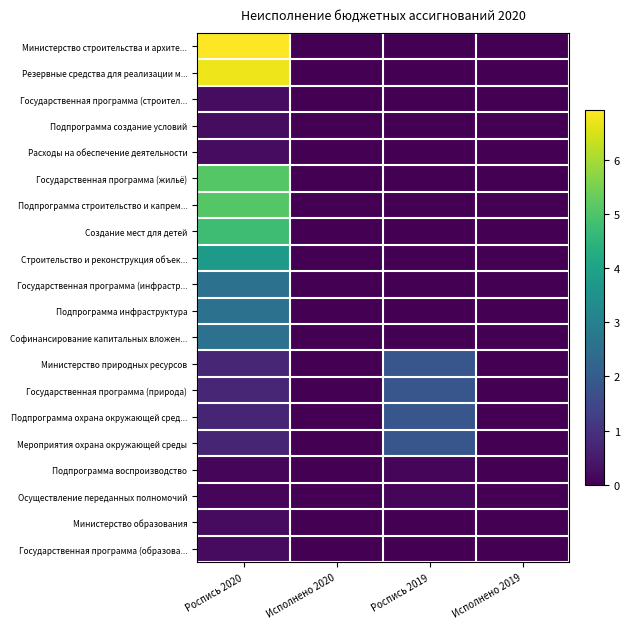

Reading left to right, list all the values displayed in this chart.

Министерство строительства и архите...: Роспись 2020=6.9	Исполнено 2020=0.0	Роспись 2019=0.0	Исполнено 2019=0.0
Резервные средства для реализации м...: Роспись 2020=6.7	Исполнено 2020=0.0	Роспись 2019=0.0	Исполнено 2019=0.0
Государственная программа (строител...: Роспись 2020=0.2	Исполнено 2020=0.0	Роспись 2019=0.0	Исполнено 2019=0.0
Подпрограмма создание условий: Роспись 2020=0.2	Исполнено 2020=0.0	Роспись 2019=0.0	Исполнено 2019=0.0
Расходы на обеспечение деятельности: Роспись 2020=0.2	Исполнено 2020=0.0	Роспись 2019=0.0	Исполнено 2019=0.0
Государственная программа (жильё): Роспись 2020=5.1	Исполнено 2020=0.0	Роспись 2019=0.0	Исполнено 2019=0.0
Подпрограмма строительство и капрем...: Роспись 2020=5.1	Исполнено 2020=0.0	Роспись 2019=0.0	Исполнено 2019=0.0
Создание мест для детей: Роспись 2020=4.8	Исполнено 2020=0.0	Роспись 2019=0.0	Исполнено 2019=0.0
Строительство и реконструкция объек...: Роспись 2020=3.8	Исполнено 2020=0.0	Роспись 2019=0.0	Исполнено 2019=0.0
Государственная программа (инфрастр...: Роспись 2020=2.6	Исполнено 2020=0.0	Роспись 2019=0.0	Исполнено 2019=0.0
Подпрограмма инфраструктура: Роспись 2020=2.6	Исполнено 2020=0.0	Роспись 2019=0.0	Исполнено 2019=0.0
Софинансирование капитальных вложен...: Роспись 2020=2.6	Исполнено 2020=0.0	Роспись 2019=0.0	Исполнено 2019=0.0
Министерство природных ресурсов: Роспись 2020=0.8	Исполнено 2020=0.0	Роспись 2019=1.9	Исполнено 2019=0.0
Государственная программа (природа): Роспись 2020=0.8	Исполнено 2020=0.0	Роспись 2019=1.9	Исполнено 2019=0.0
Подпрограмма охрана окружающей сред...: Роспись 2020=0.7	Исполнено 2020=0.0	Роспись 2019=1.8	Исполнено 2019=0.0
Мероприятия охрана окружающей среды: Роспись 2020=0.7	Исполнено 2020=0.0	Роспись 2019=1.8	Исполнено 2019=0.0
Подпрограмма воспроизводство: Роспись 2020=0.1	Исполнено 2020=0.0	Роспись 2019=0.1	Исполнено 2019=0.0
Осуществление переданных полномочий: Роспись 2020=0.1	Исполнено 2020=0.0	Роспись 2019=0.1	Исполнено 2019=0.0
Министерство образования: Роспись 2020=0.2	Исполнено 2020=0.0	Роспись 2019=0.0	Исполнено 2019=0.0
Государственная программа (образова...: Роспись 2020=0.2	Исполнено 2020=0.0	Роспись 2019=0.0	Исполнено 2019=0.0